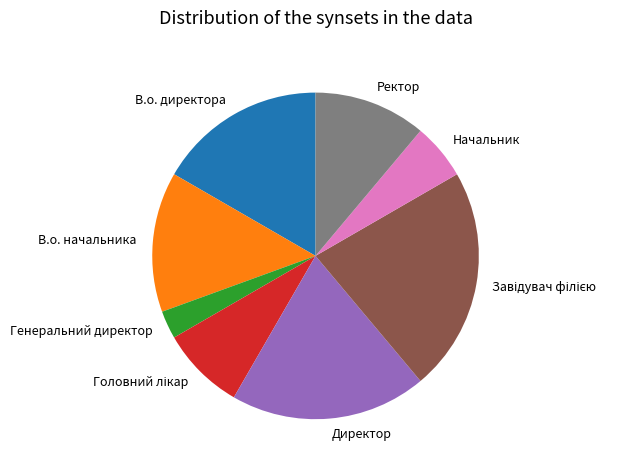

Is there a majority slice in this chart?

No